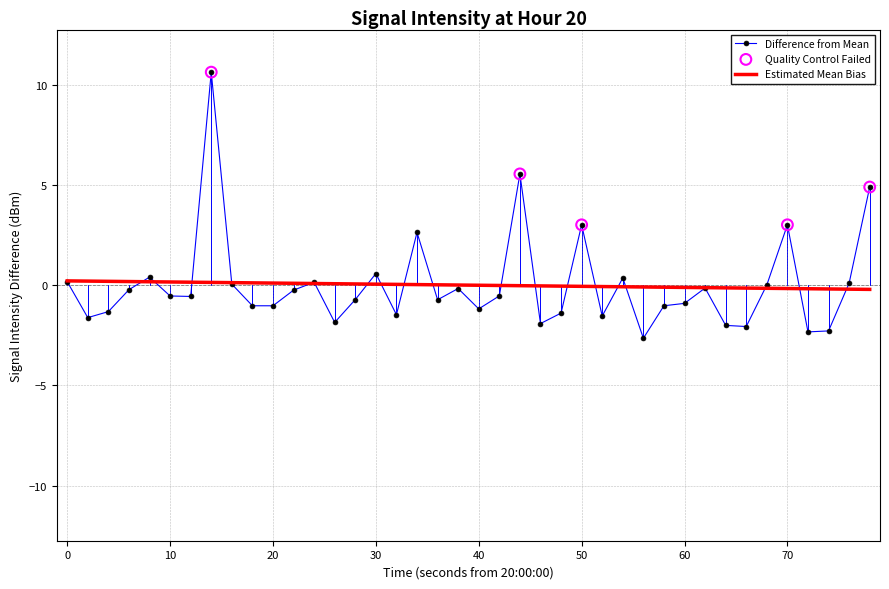

Which series has the largest range (max minus min)?

Difference from Mean